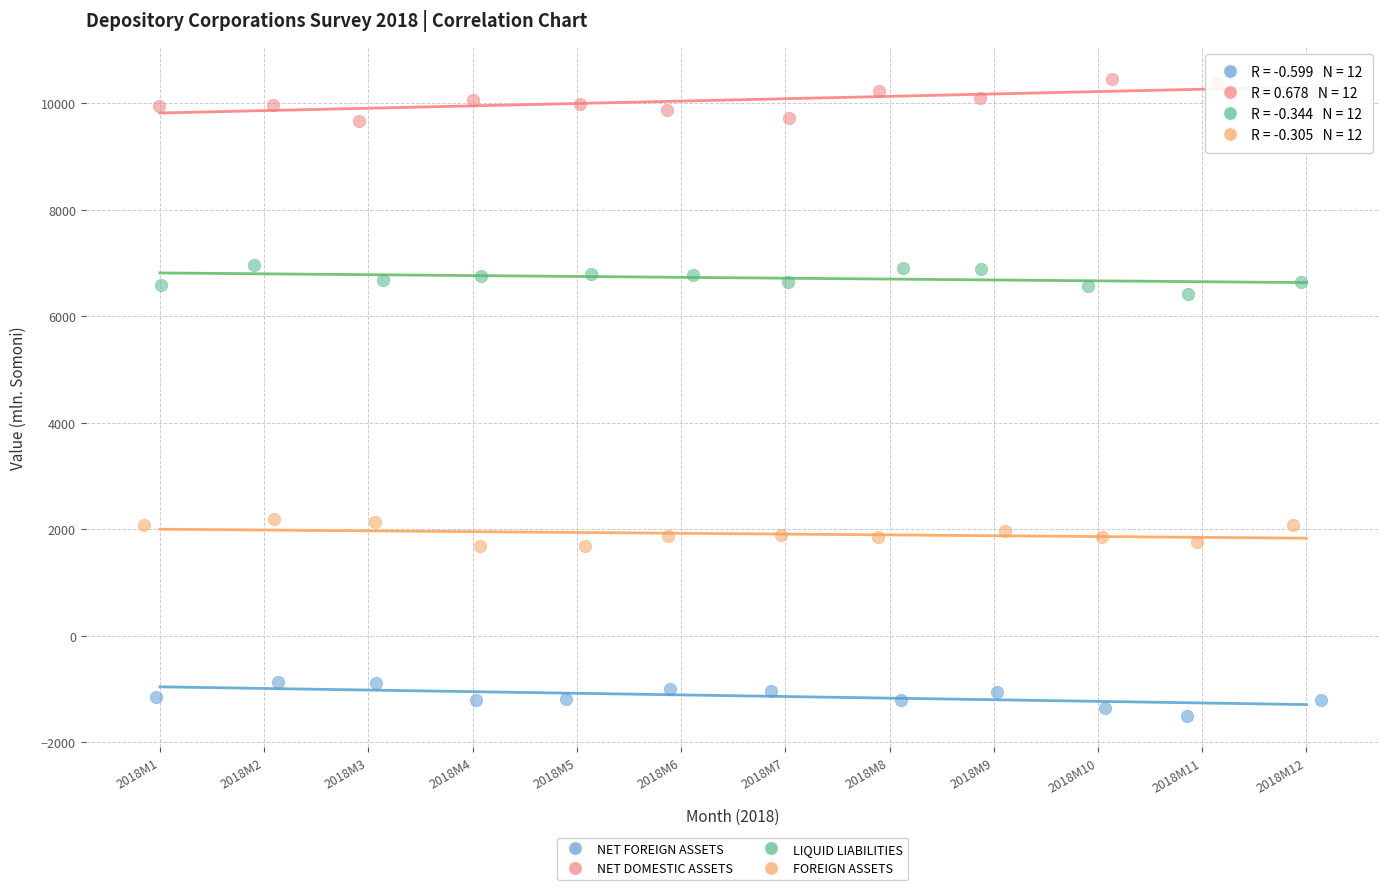

Which series contains the lowest Y value?

NET FOREIGN ASSETS